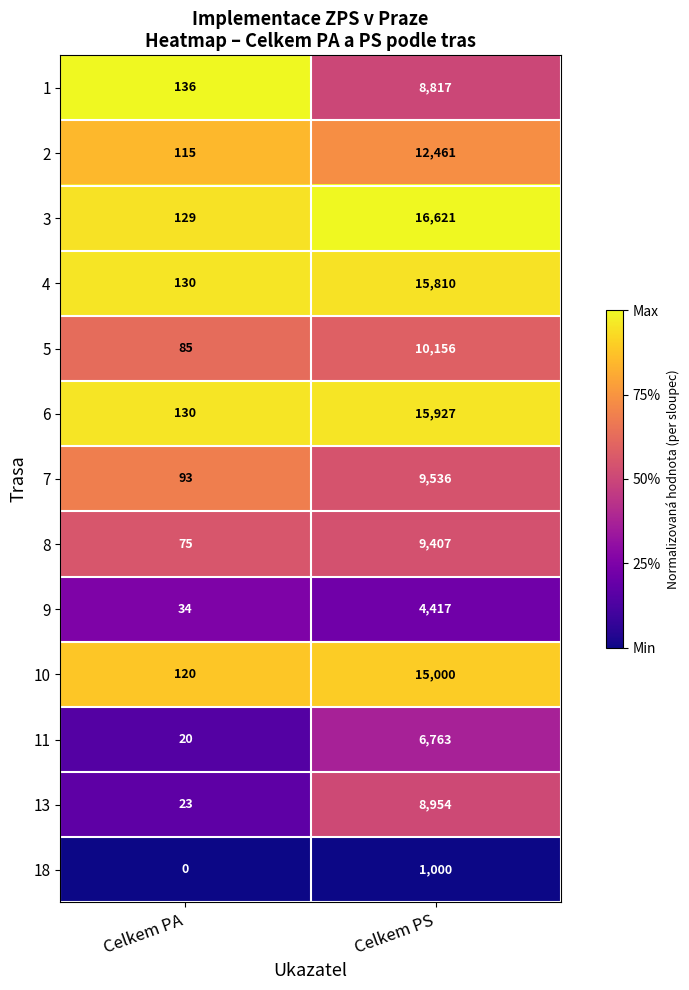

At which category is the sum across all series the highest?

Celkem PS